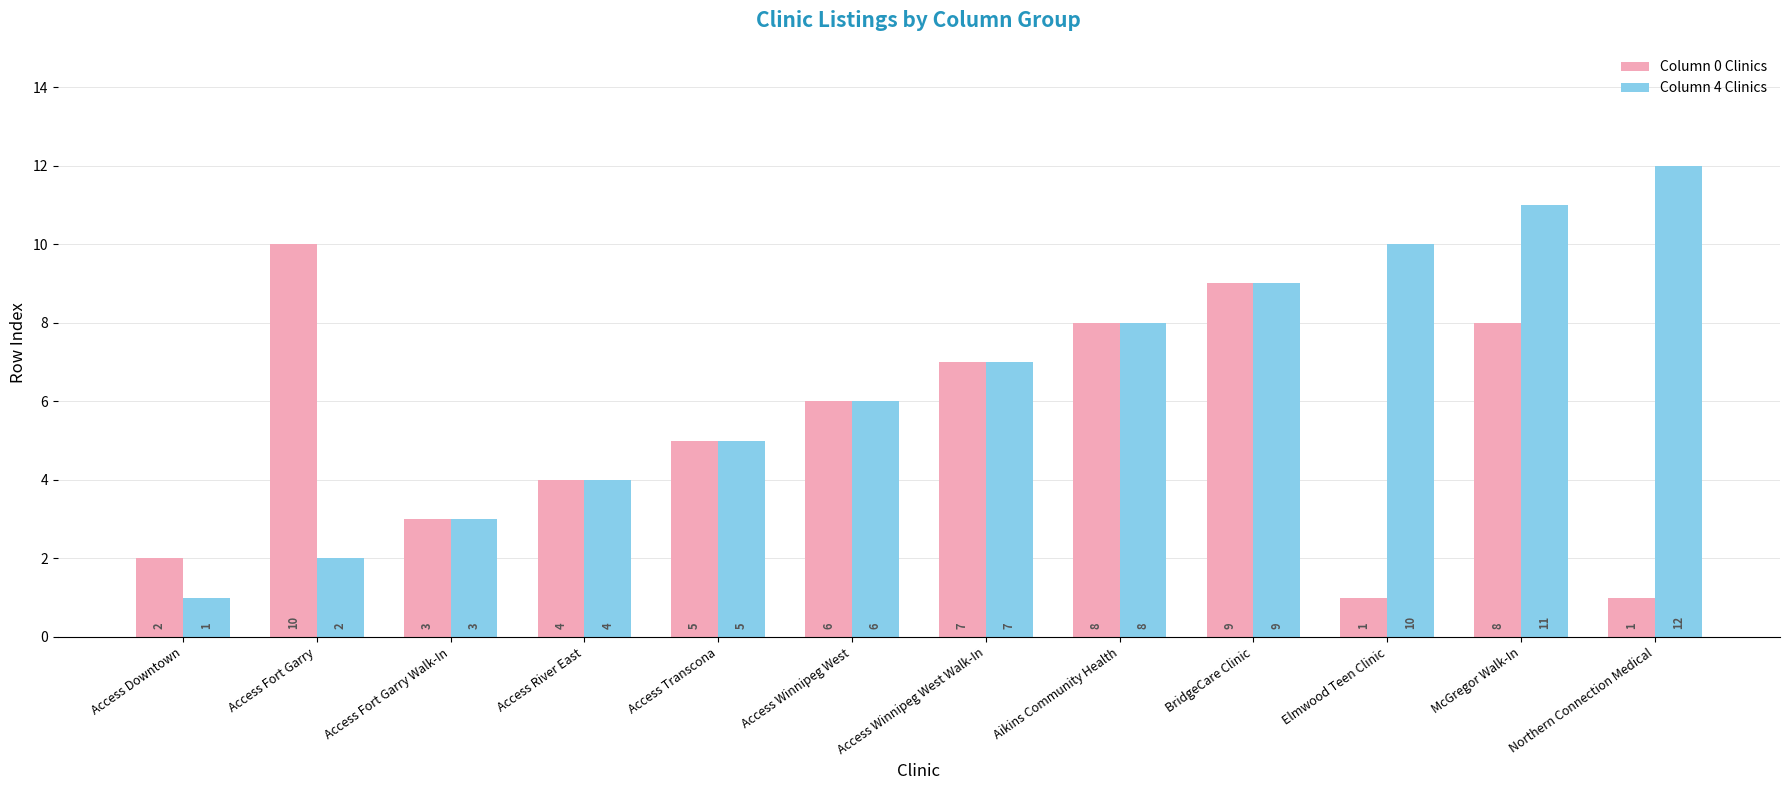

How many distinct data groups are displayed?

2